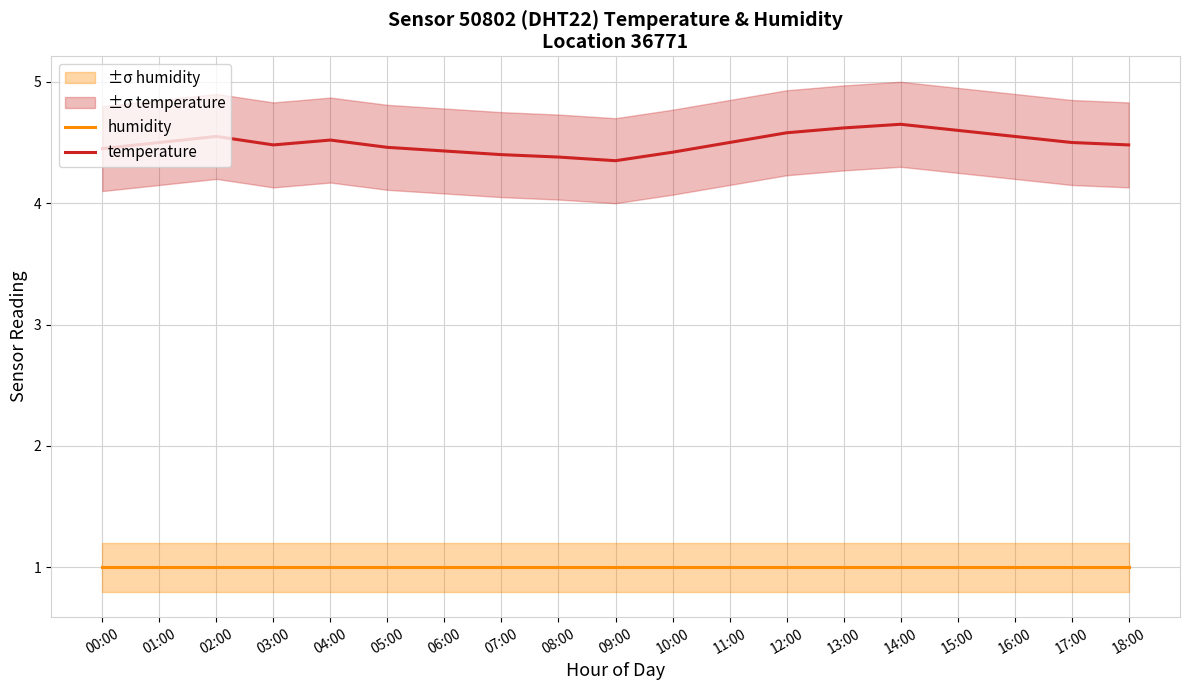

Between 02:00 and 05:00, which series saw the biggest shift?

temperature